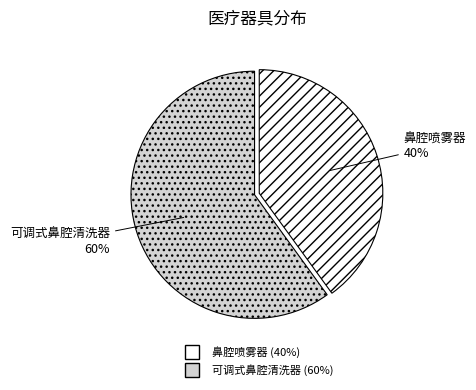

What is the largest slice in the pie chart?

可调式鼻腔清洗器